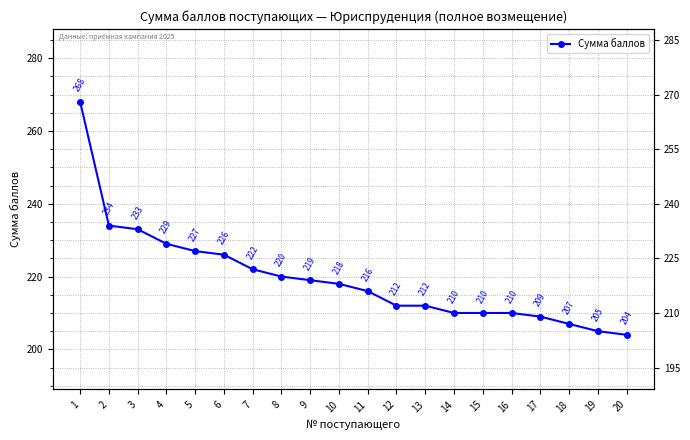

At which category does the chart reach its peak across all series?

1